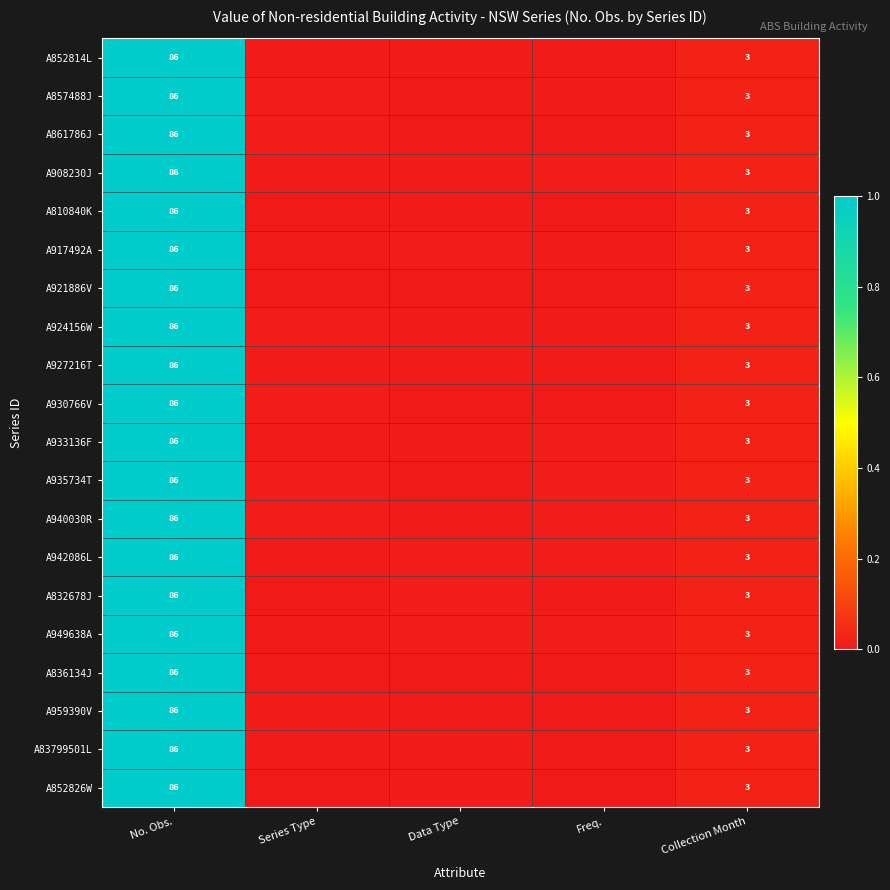

The value of A935734T at No. Obs. is 1.7. True or false?

False